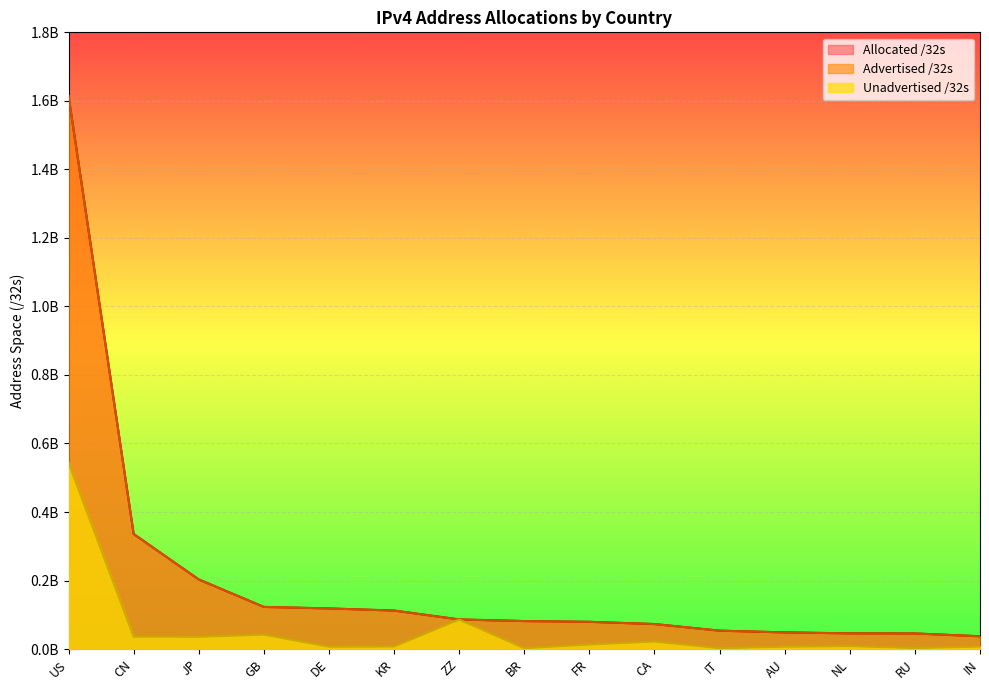

True or false: Advertised /32s and Allocated /32s cross at least once.

False